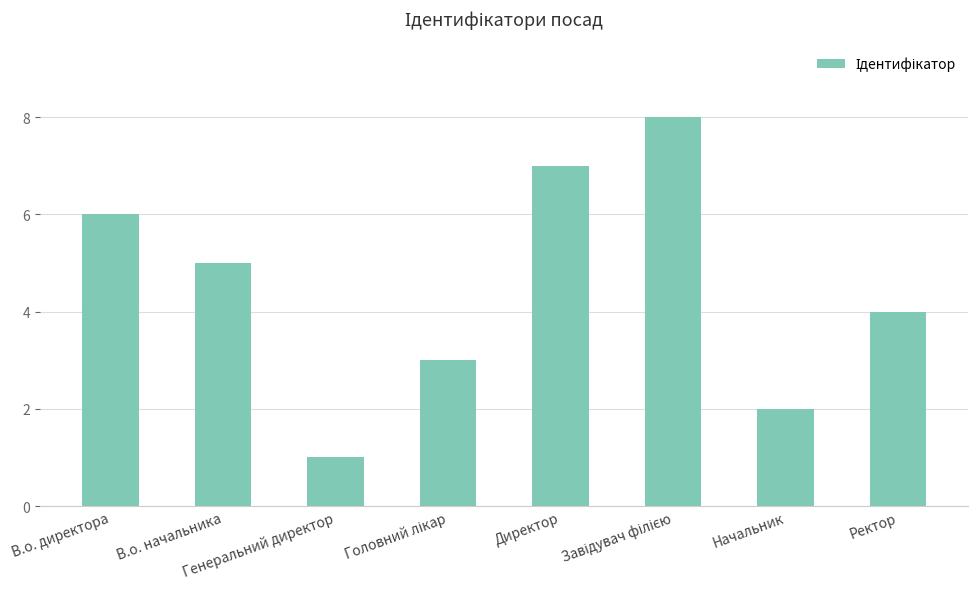

At which category does the chart reach its minimum across all series?

Генеральний директор